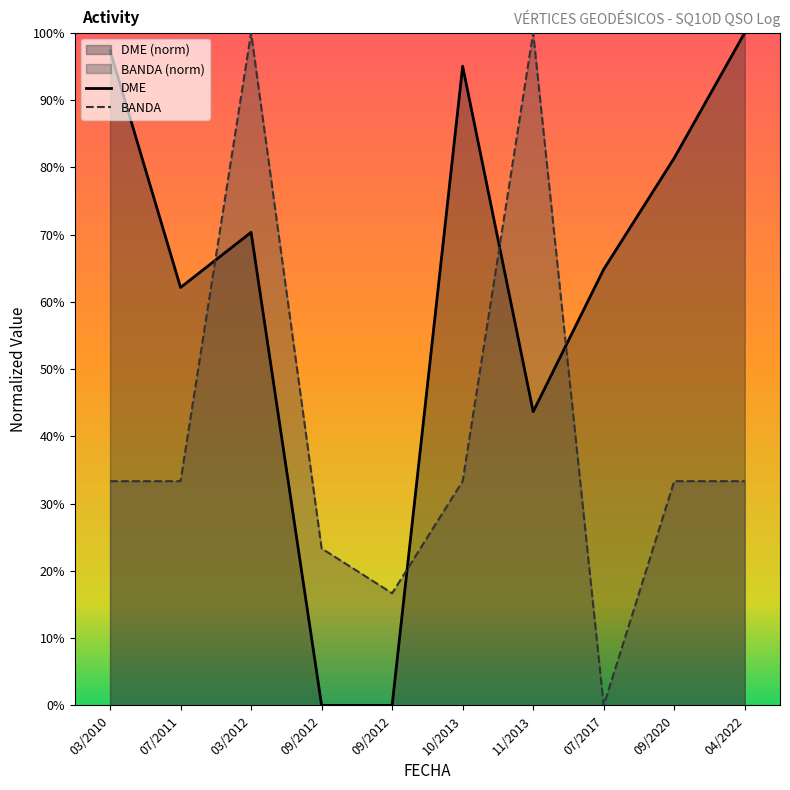

How many times do BANDA and DME cross each other?

4